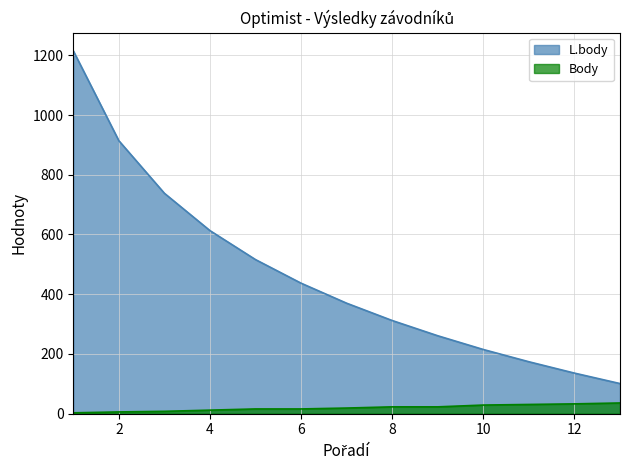

Reading left to right, list all the values displayed in this chart.

L.body: 1215	914	738	613	516	437	370	312	261	215	174	136	101
Body: 3	6	8	12	16	16	19	23	23	29	31	33	36